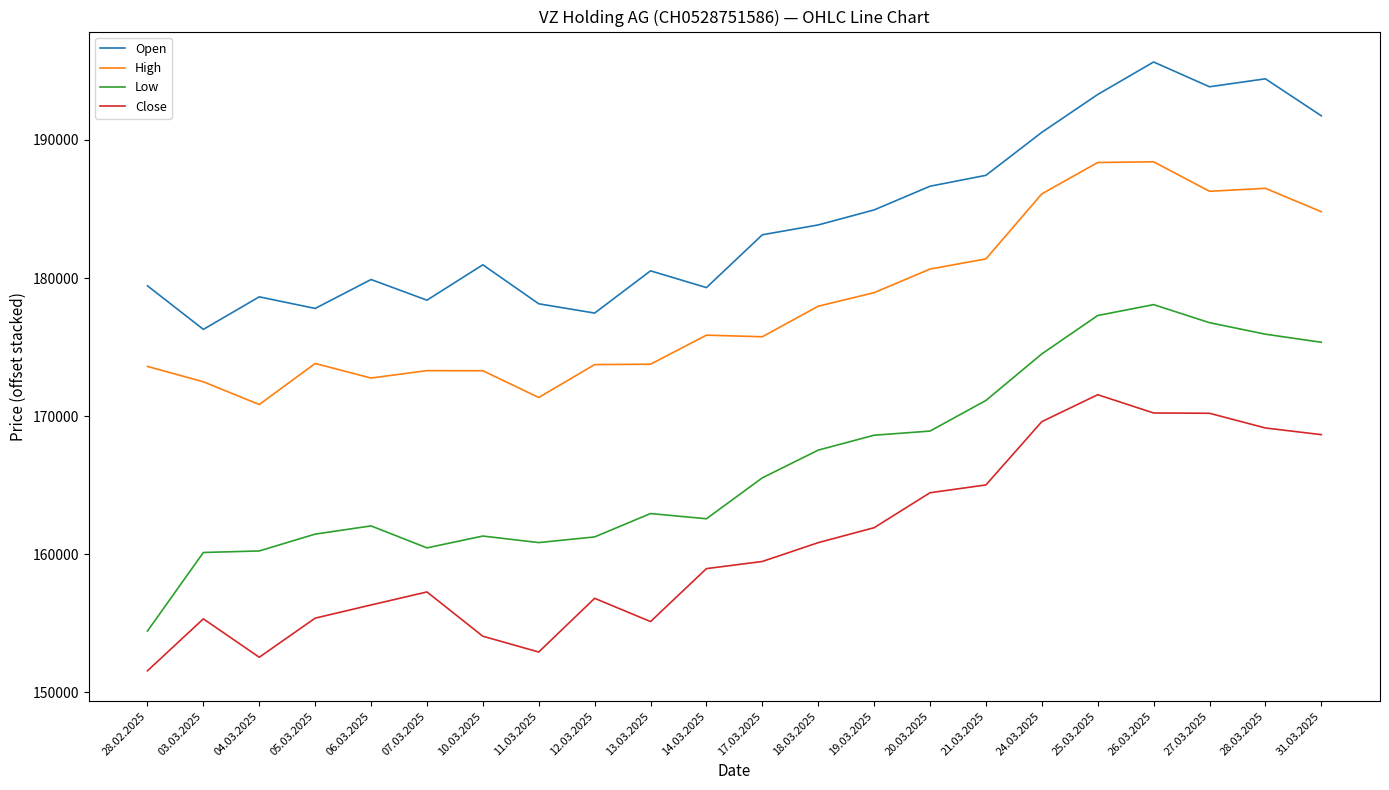

What is the difference between the second highest and minimum values in the Open series?

18138